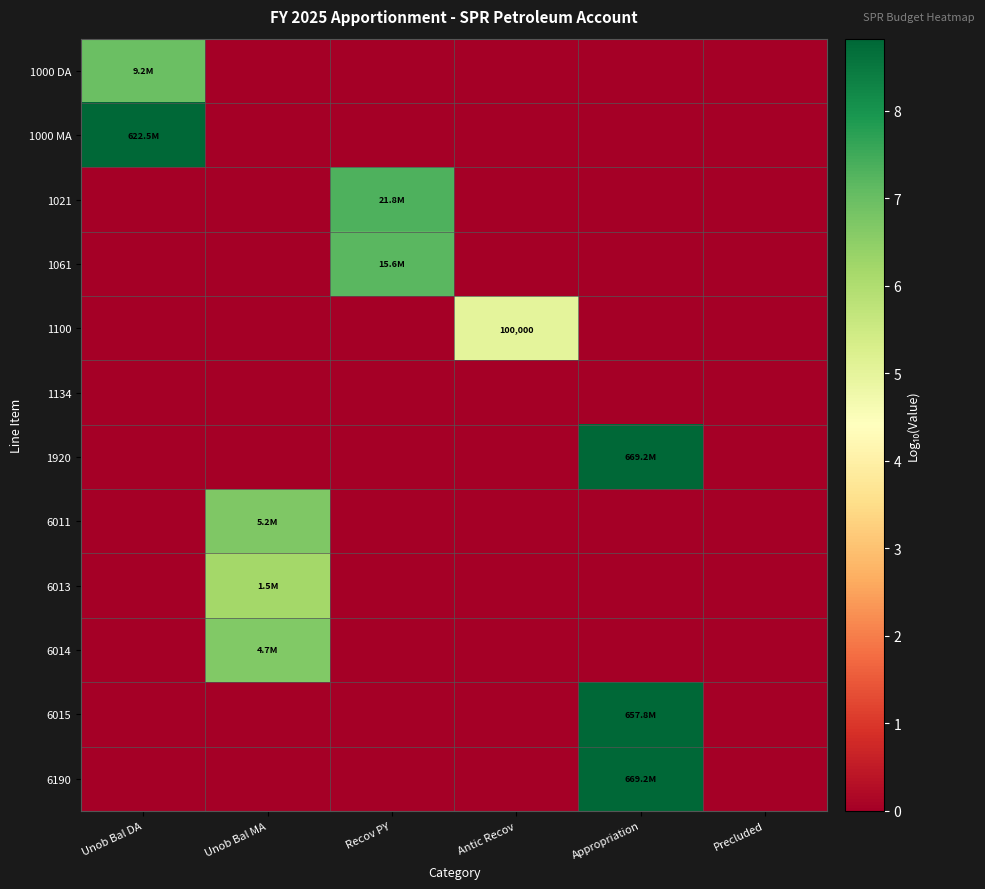

Between Unob Bal DA and Recov PY, which is larger?

Unob Bal DA